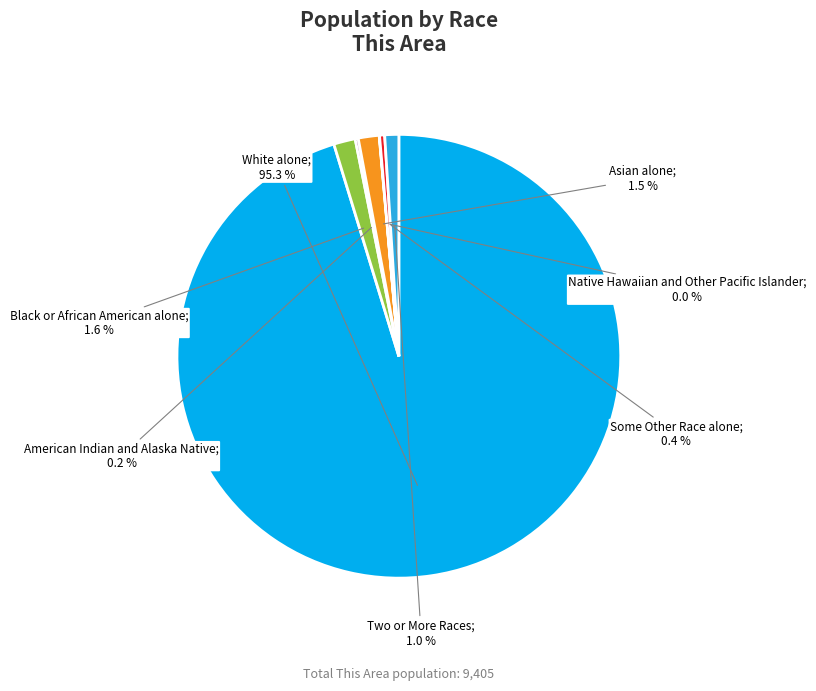

Is there any slice that represents more than half of the pie?

Yes